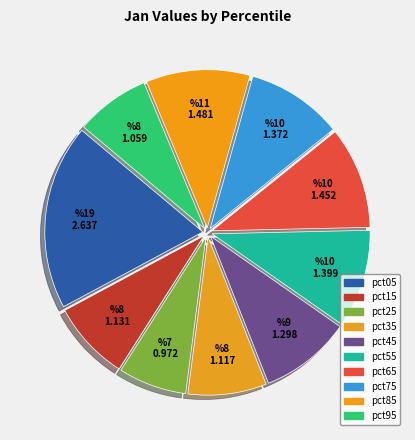

Is there a majority slice in this chart?

No